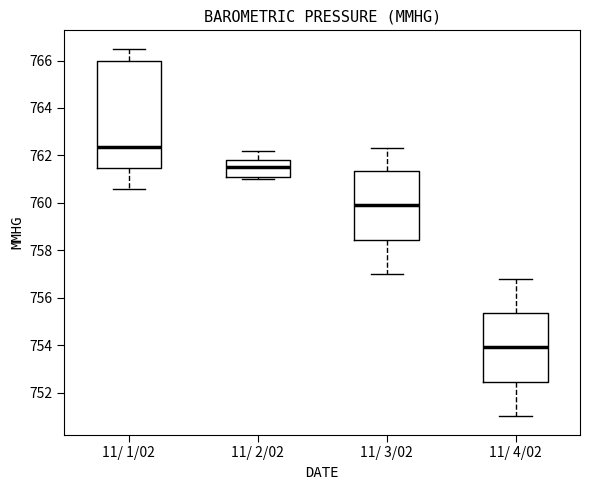

Reading left to right, transcribe this box plot: for each box, give where its median line is, the range the box spans, and where its two whiskers end, as read against the y-axis. The values are not printed on the chart, so give them approximately, as read against the axis.

11/ 1/02: median 762.4, box 761.4 to 766.0, whiskers 760.6 to 766.6
11/ 2/02: median 761.6, box 761.2 to 761.8, whiskers 761.0 to 762.2
11/ 3/02: median 760.0, box 758.4 to 761.4, whiskers 757.0 to 762.4
11/ 4/02: median 754.0, box 752.4 to 755.4, whiskers 751.0 to 756.8